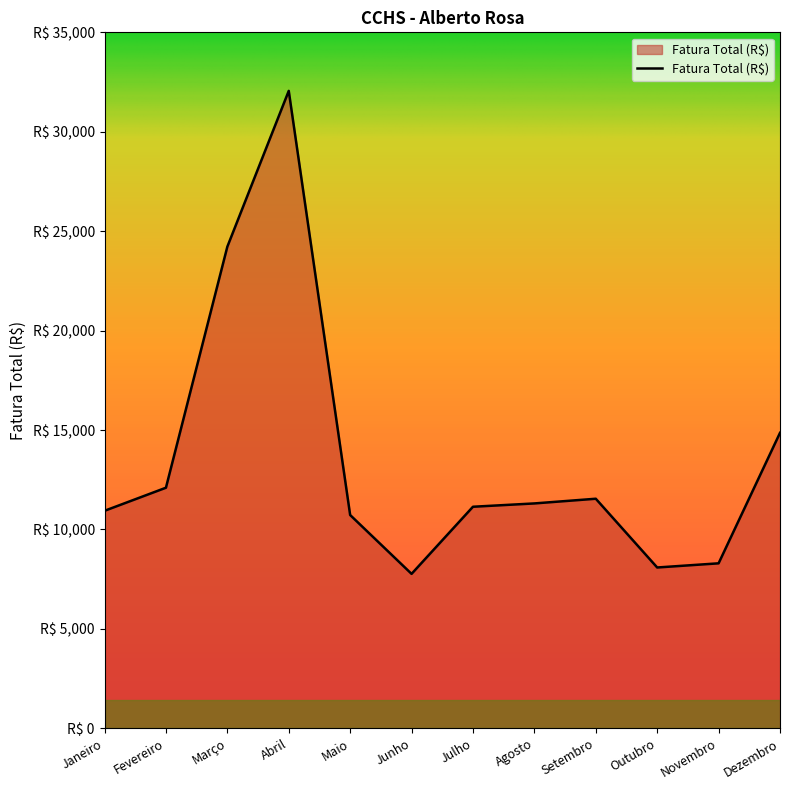

What is the label of the 2nd point from the right?

Novembro